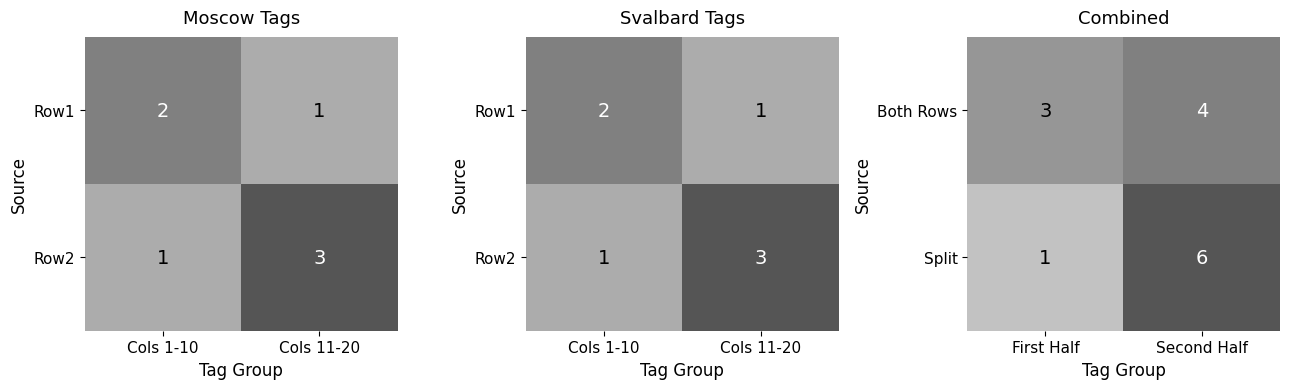

What is the maximum value for Split?

6